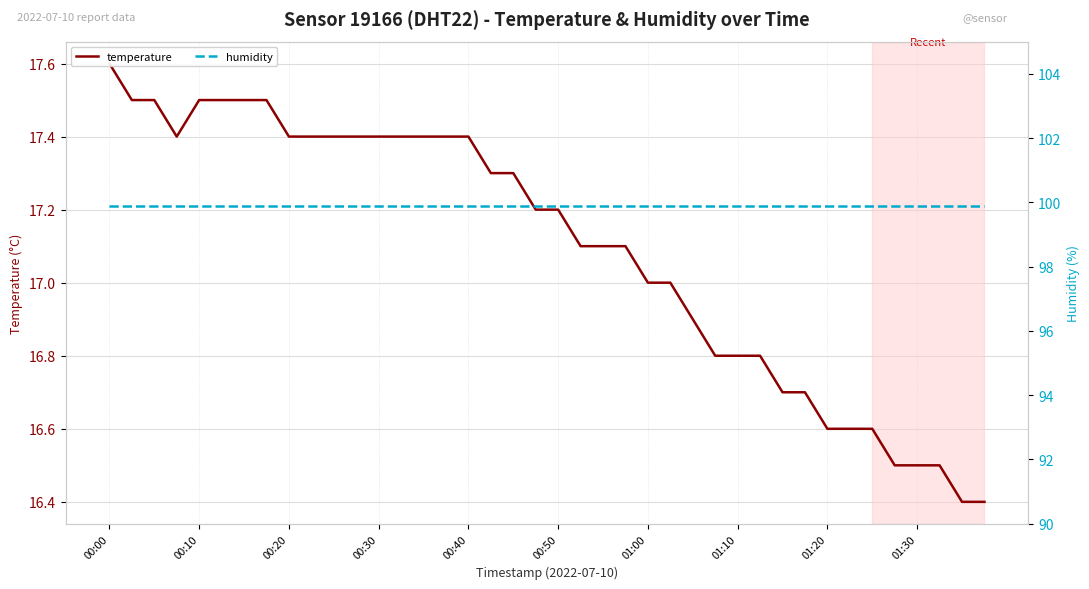

What value does the humidity series have at 30?

99.9